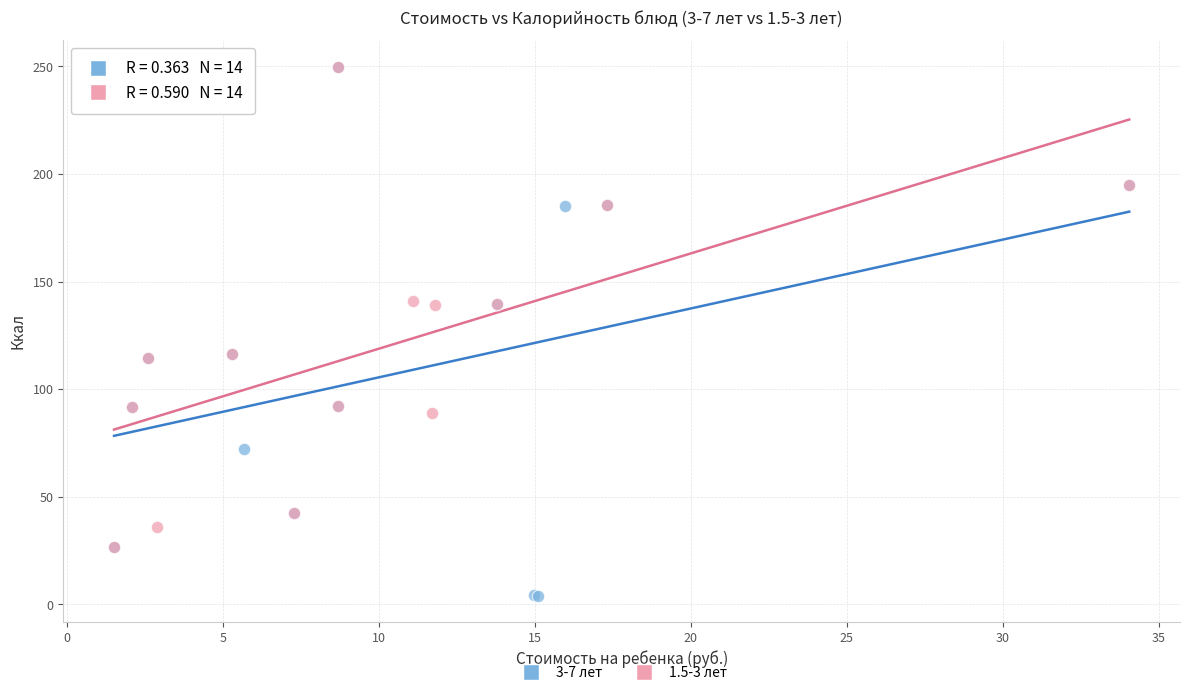

What are all the series names shown in the legend?

3-7 лет, 1.5-3 лет